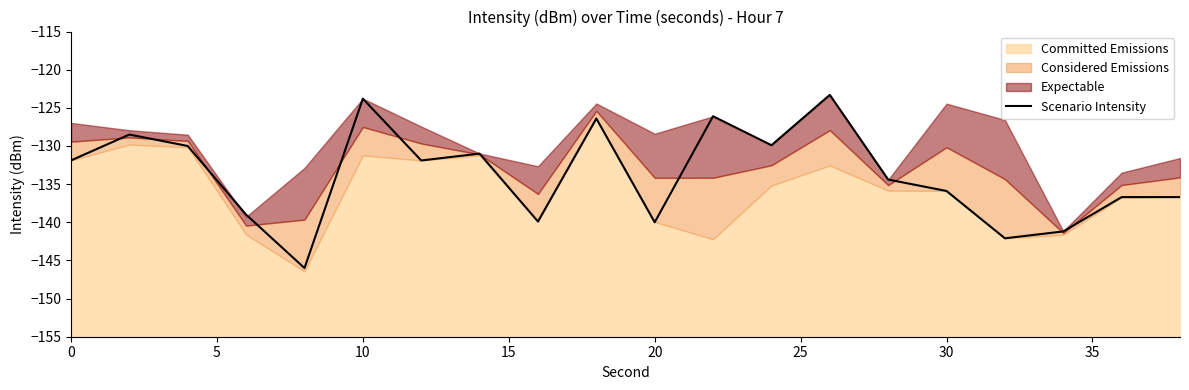

True or false: Scenario Intensity has a value of -131.9 at 0.

True